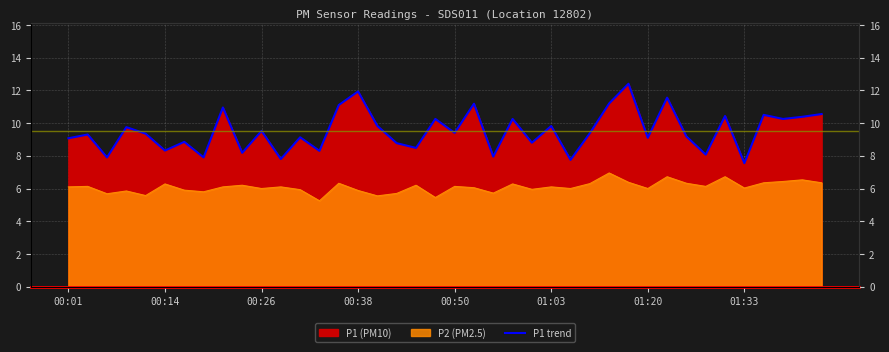

How many interior local valleys (lower than both neighbors) does the data have?

15